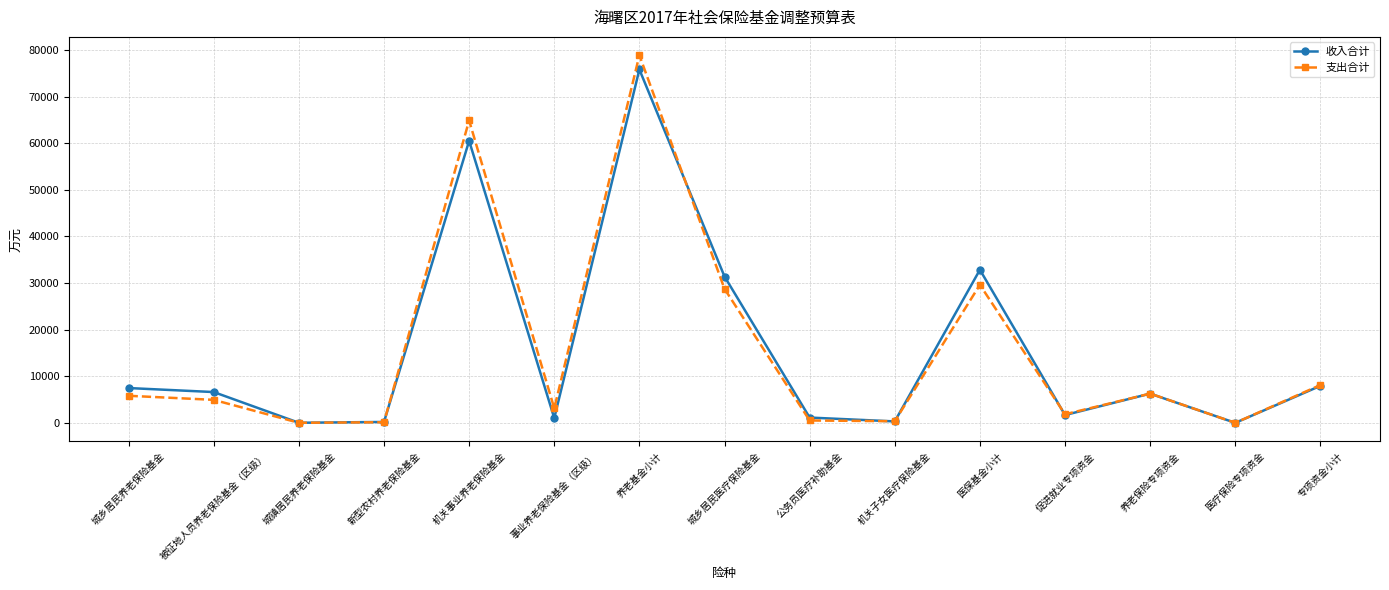

How many categories are shown in the chart?

15